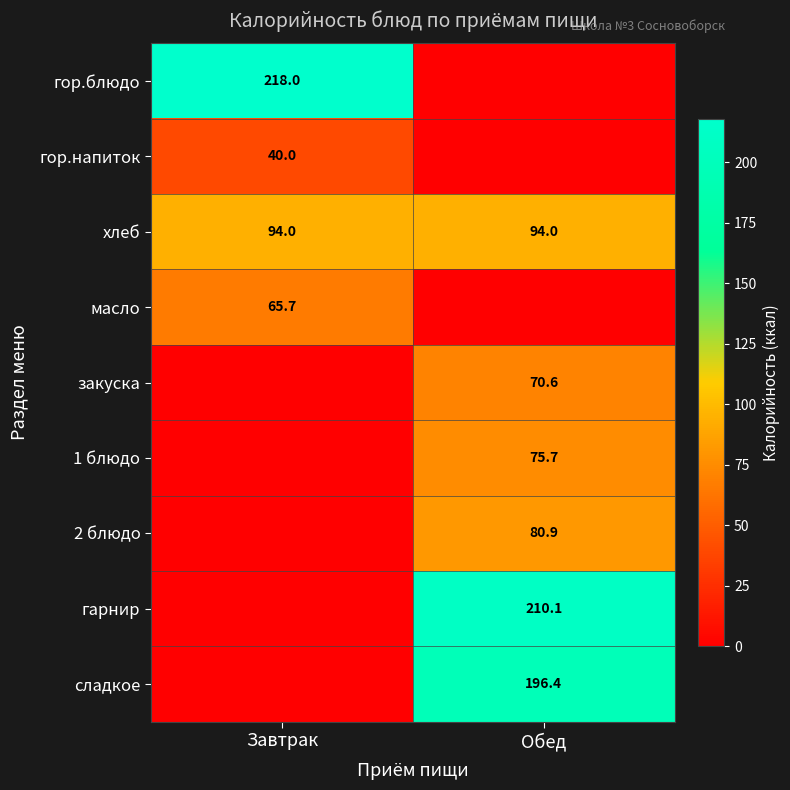

At which category is the sum across all series the highest?

Обед